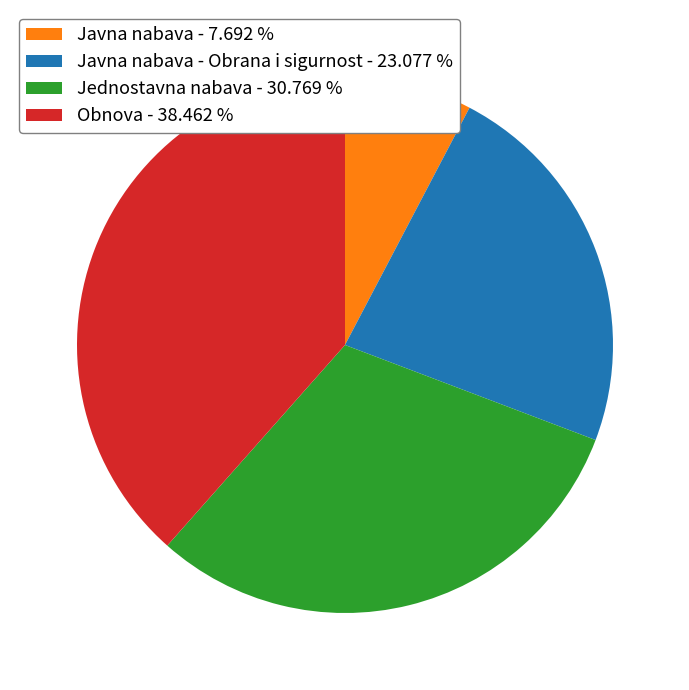

Which category has the biggest portion of the pie?

Obnova - 38.462 %